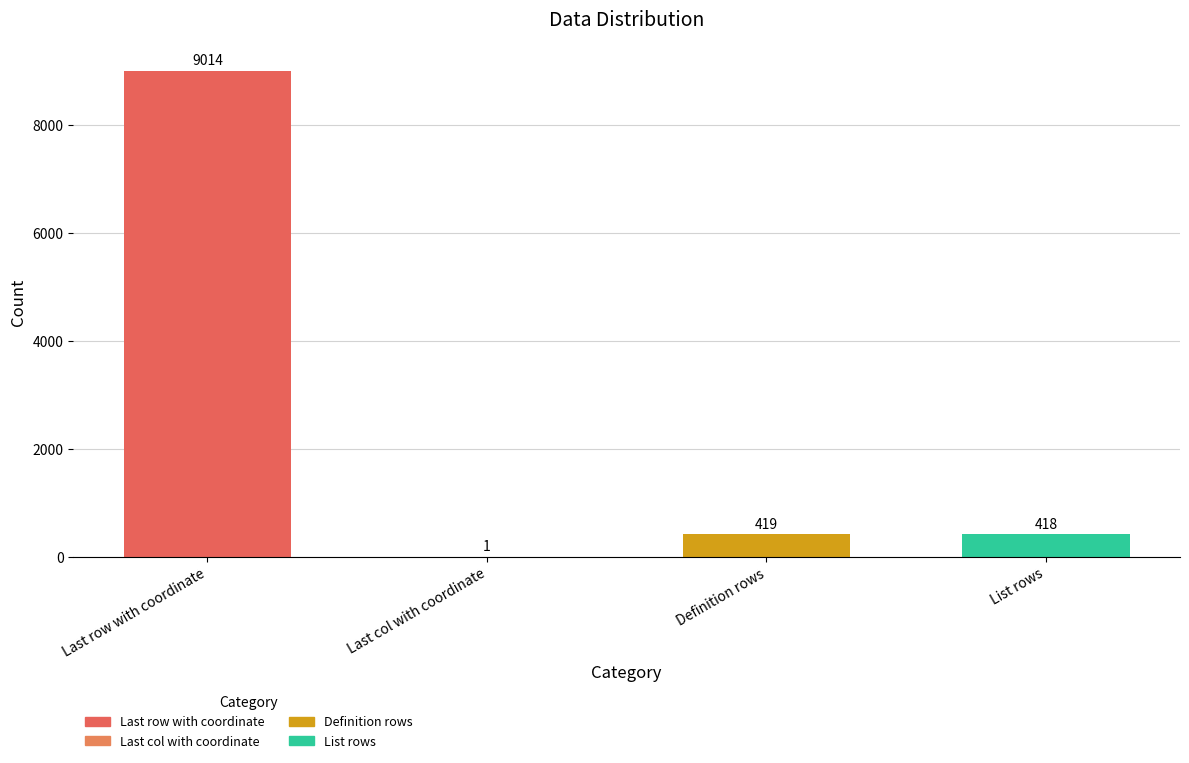

Count the number of data series in this chart.

1